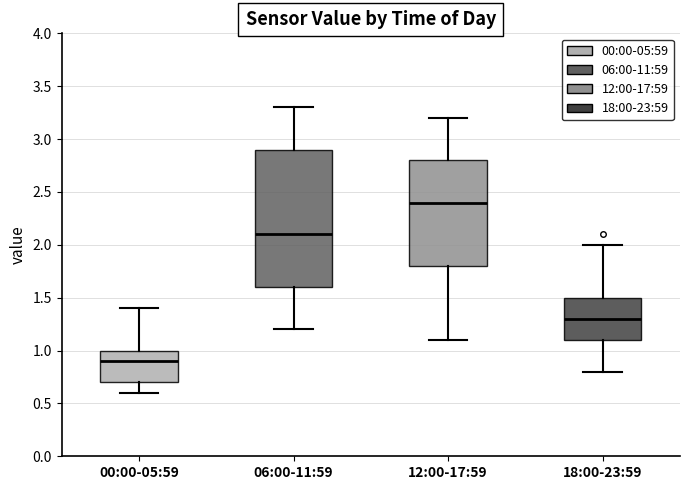

Reading left to right, read every box against the y-axis: the position of its median line, the range the box covers, and the ends of its whiskers. The values are not printed on the chart, so give them approximately, as read against the axis.

00:00-05:59: median 0.9, box 0.7 to 1.0, whiskers 0.6 to 1.4
06:00-11:59: median 2.1, box 1.6 to 2.9, whiskers 1.2 to 3.3
12:00-17:59: median 2.4, box 1.8 to 2.8, whiskers 1.1 to 3.2
18:00-23:59: median 1.3, box 1.1 to 1.5, whiskers 0.8 to 2.0